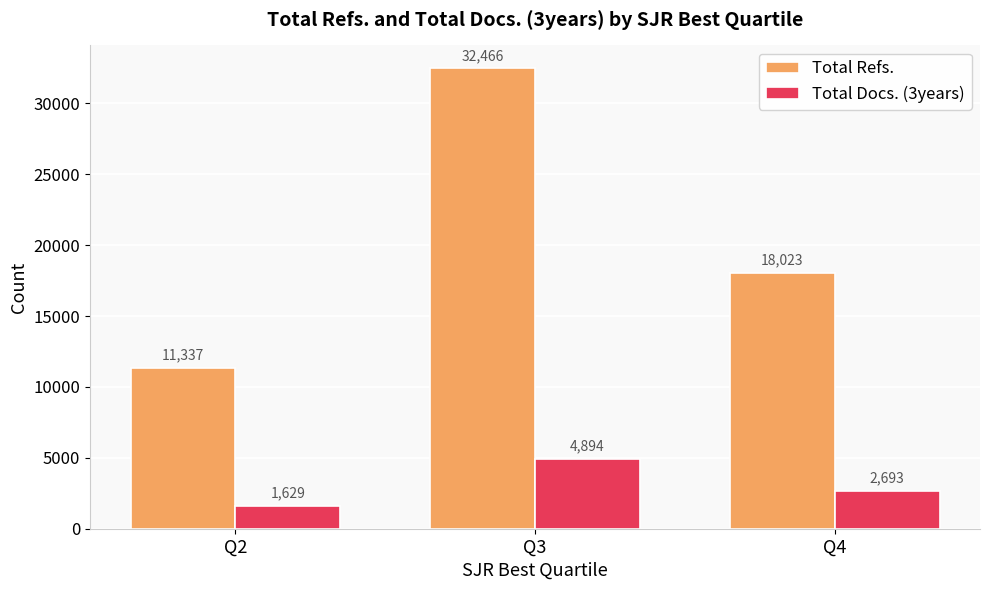

Rank the categories by Total Docs. (3years) value from lowest to highest.

Q2, Q4, Q3